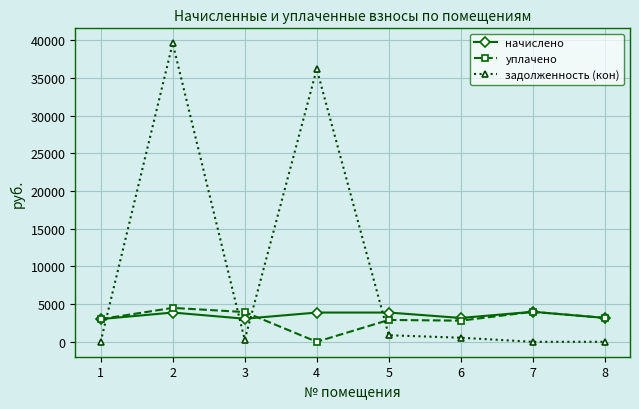

How many lines are shown in the chart?

3